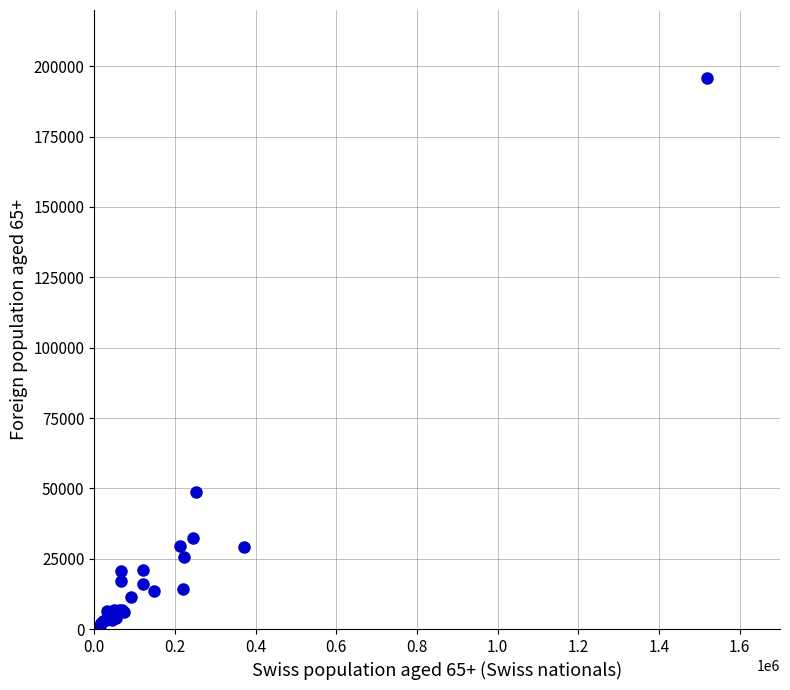

What Y value in the scatter plot is closest to 97929?

48534